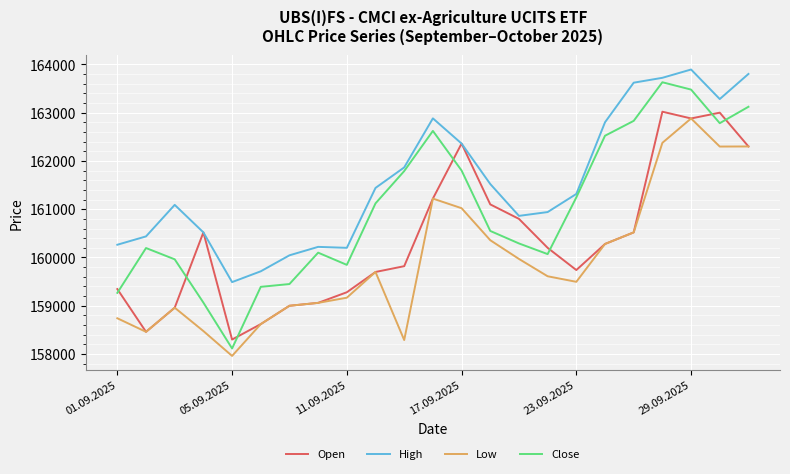

Which series has the widest spread of values?

Close